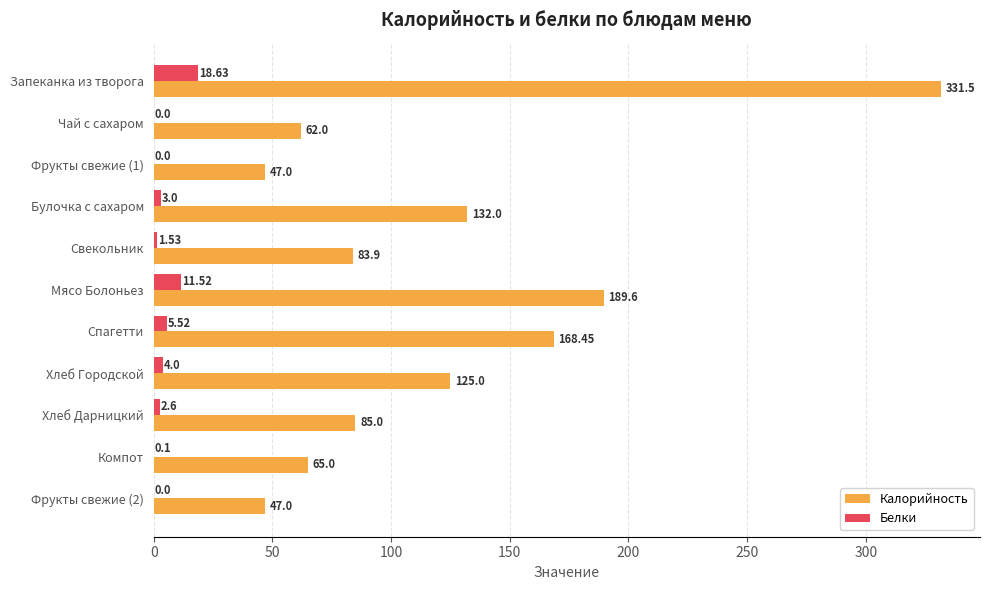

Which series has the largest total across all categories?

Калорийность